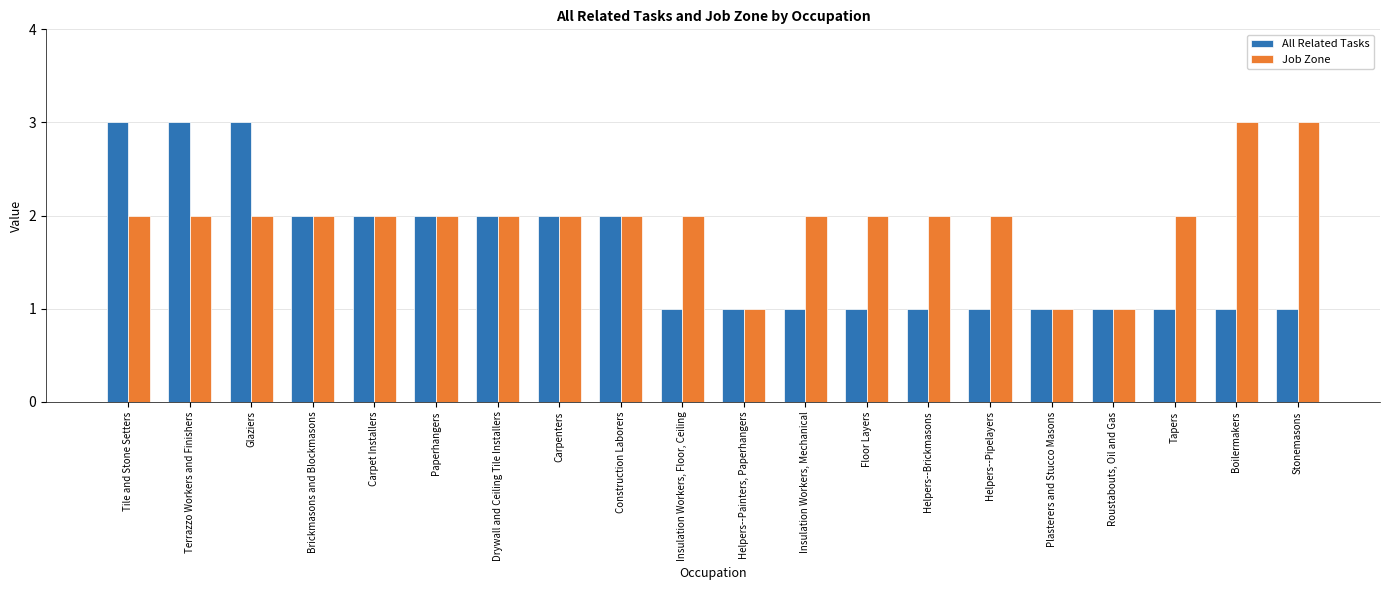

Is it true that All Related Tasks equals 1 at Plasterers and Stucco Masons?

True